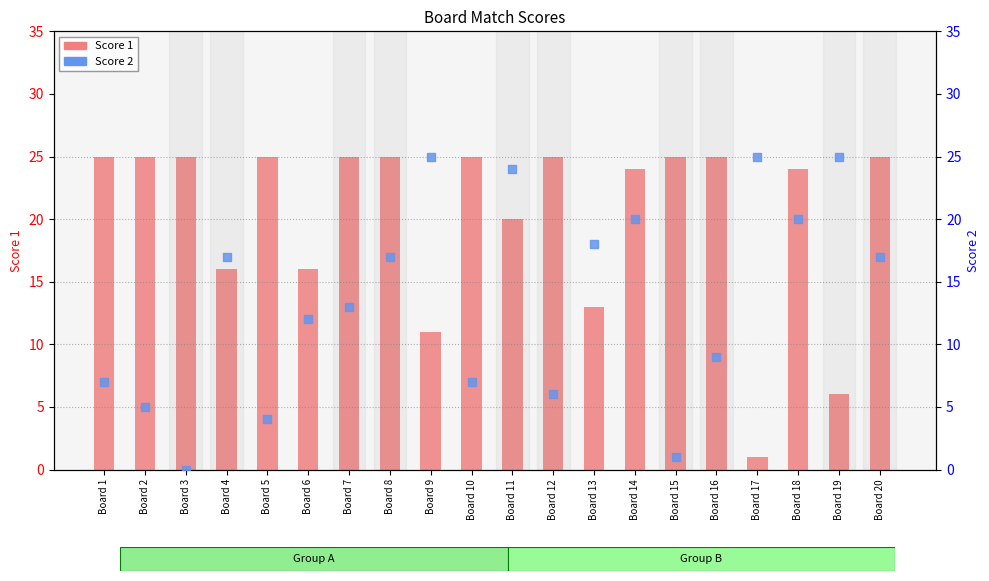

What is the total value across all series at Board 9?

36